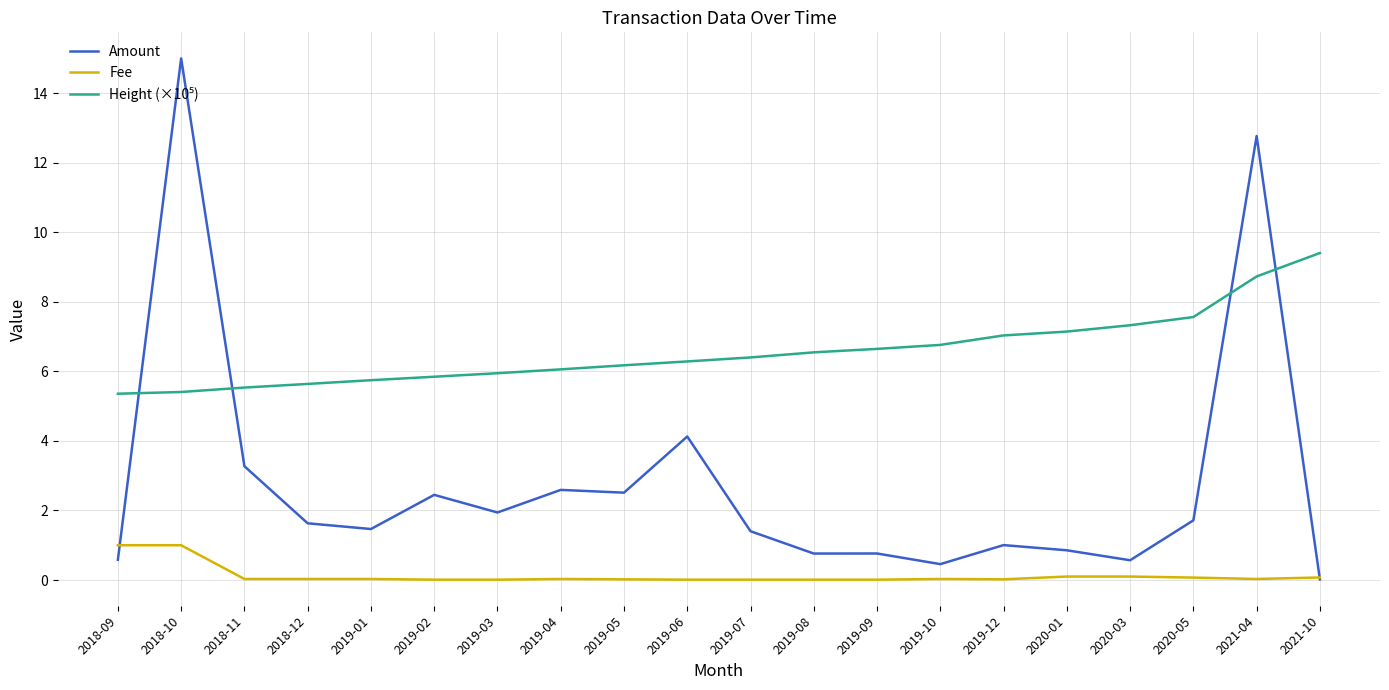

Is the value of Amount at 2019-05 greater than the value of Fee at 2020-03?

Yes